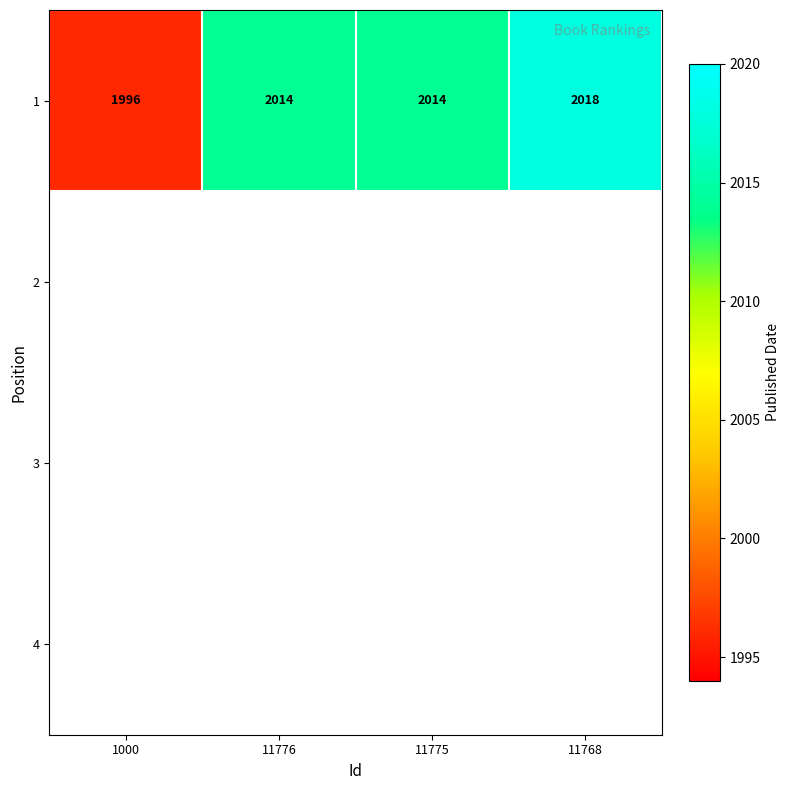

What is the difference between the 1 values at 1000 and 11775?

18